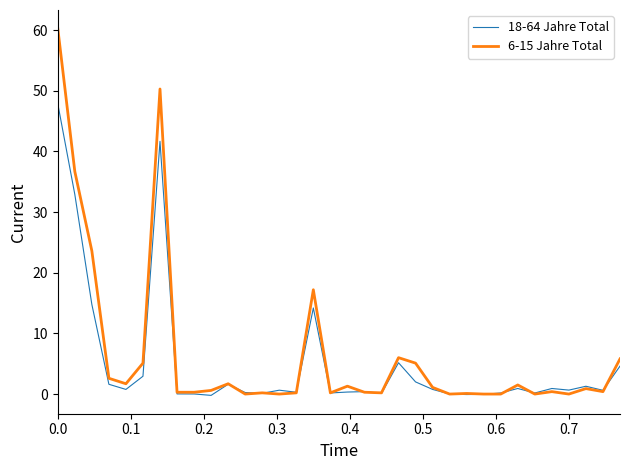

List the series in order of their peak value, lowest first.

18-64 Jahre Total, 6-15 Jahre Total